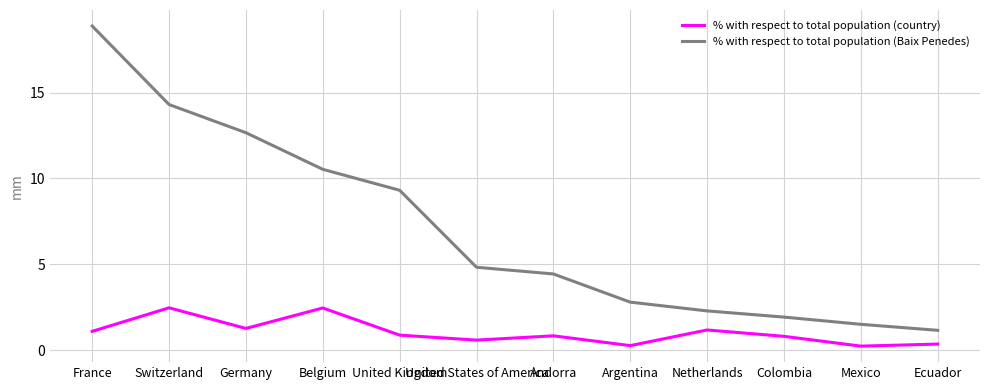

How many lines are shown in the chart?

2